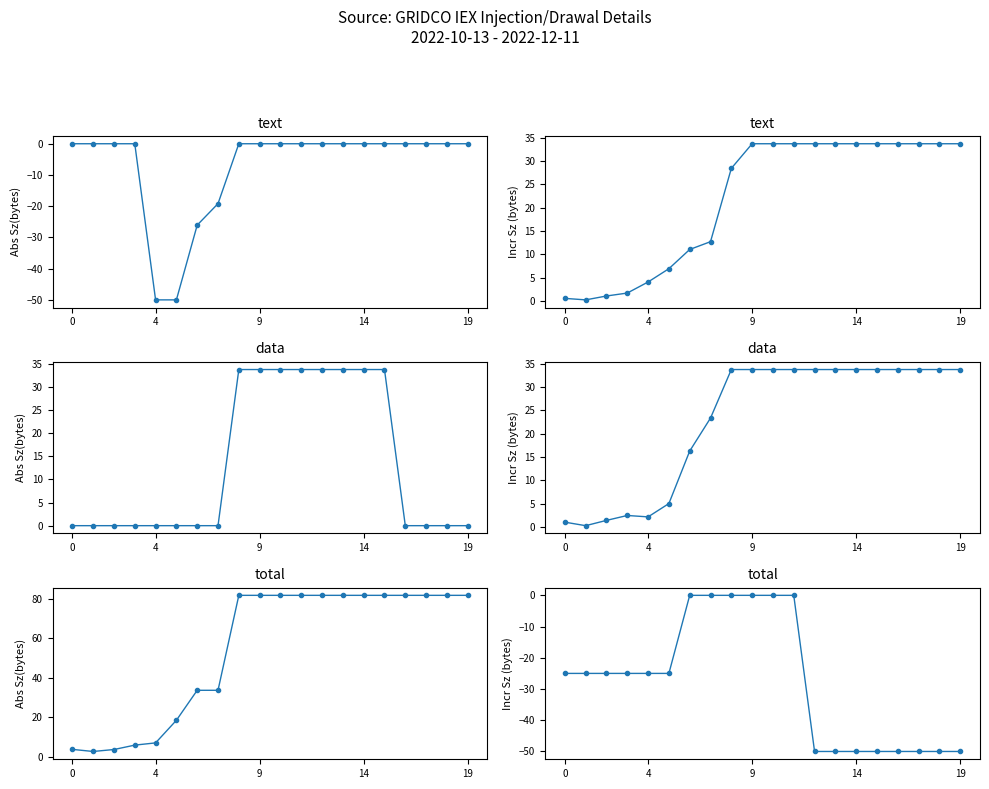

What is the difference between the second highest and second lowest values in the col_13 series?

78.2